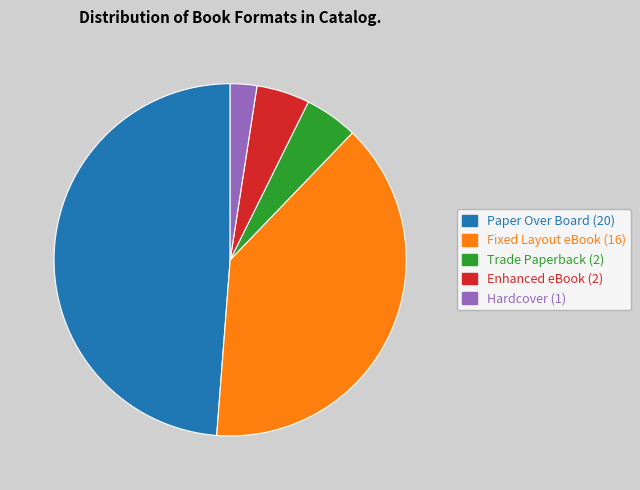

Do Enhanced eBook and Trade Paperback together represent more than half of the pie?

No